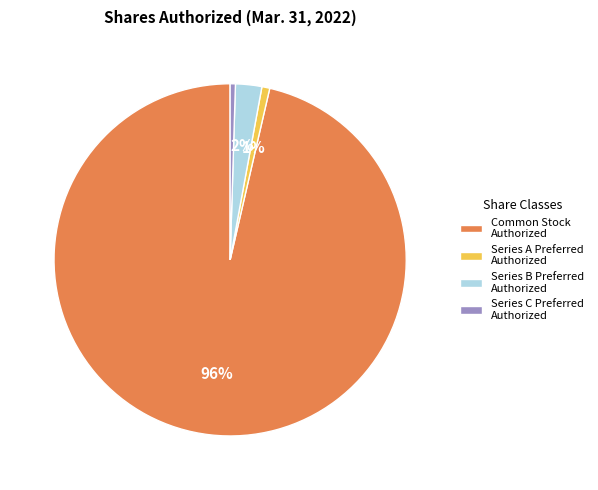

Which category has the biggest portion of the pie?

Common Stock Authorized